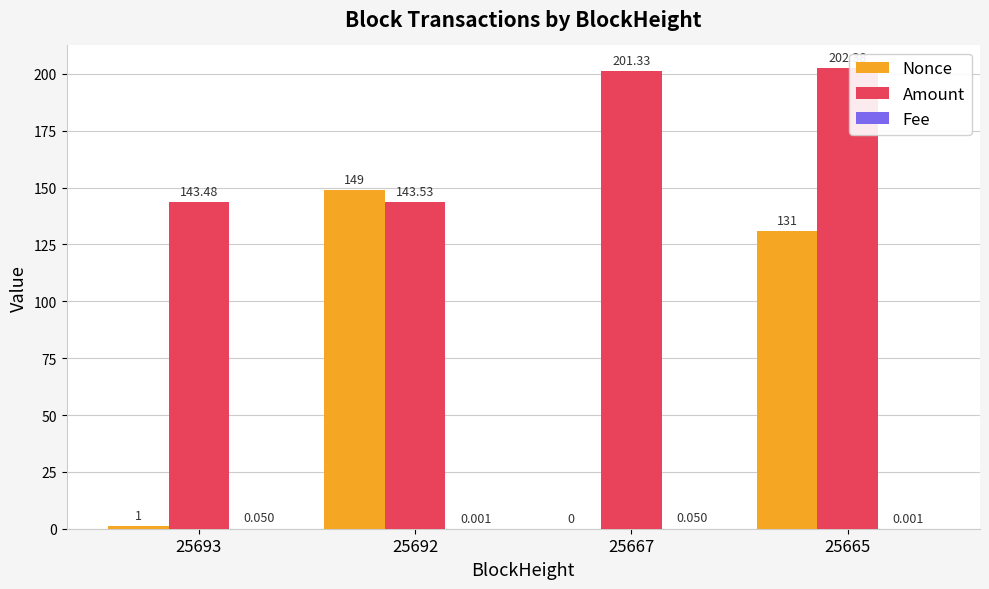

What is the sum of all Amount values?

690.7